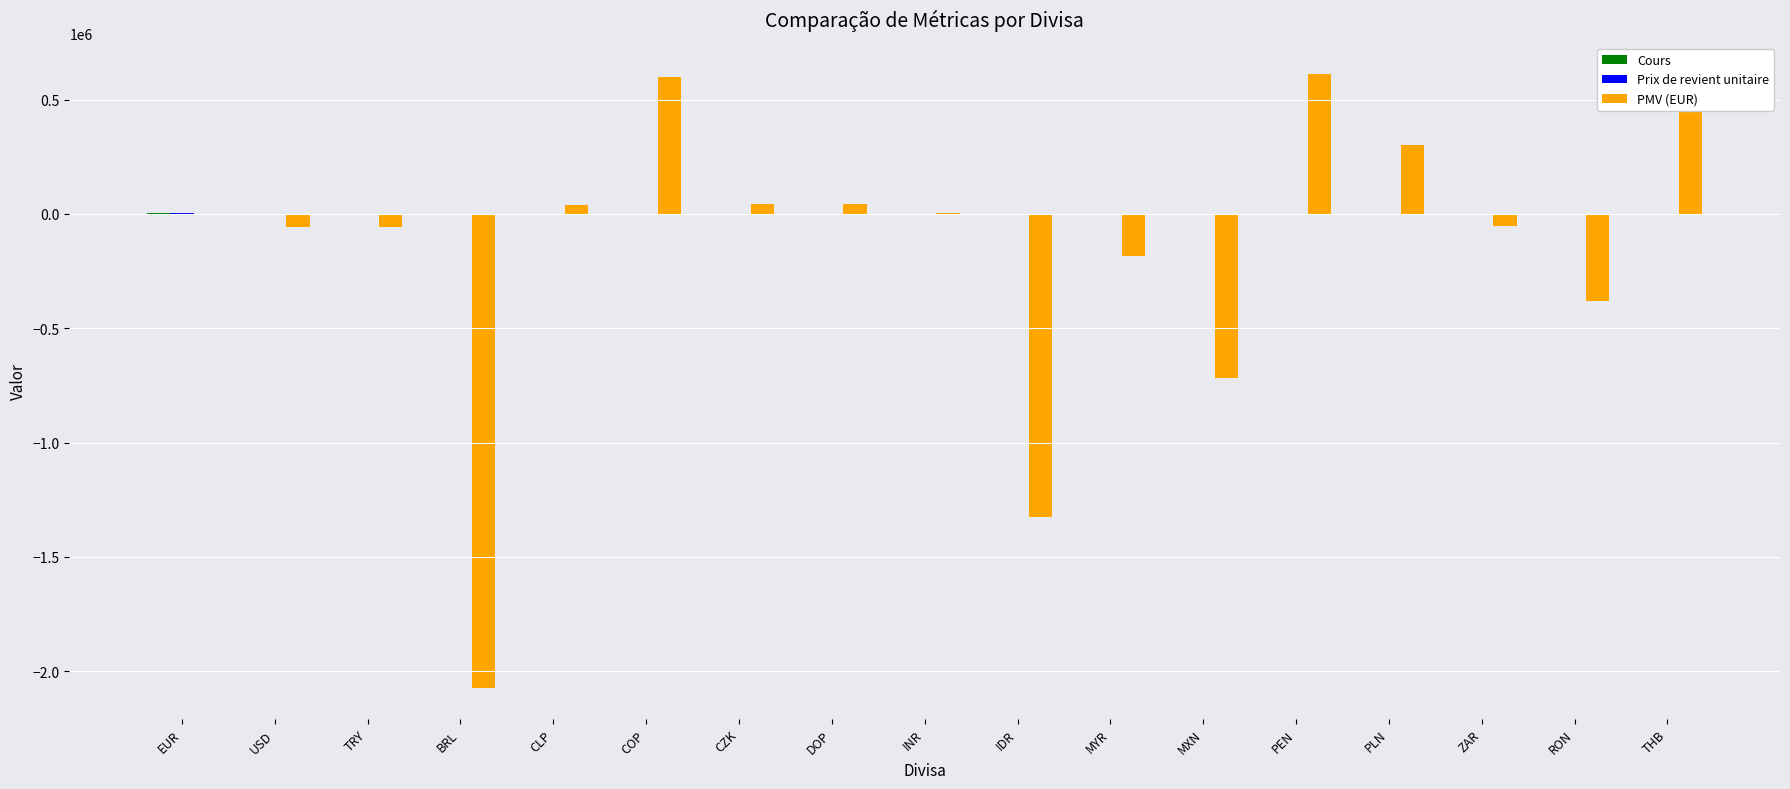

Between COP and PLN, which series saw the biggest shift?

PMV (EUR)